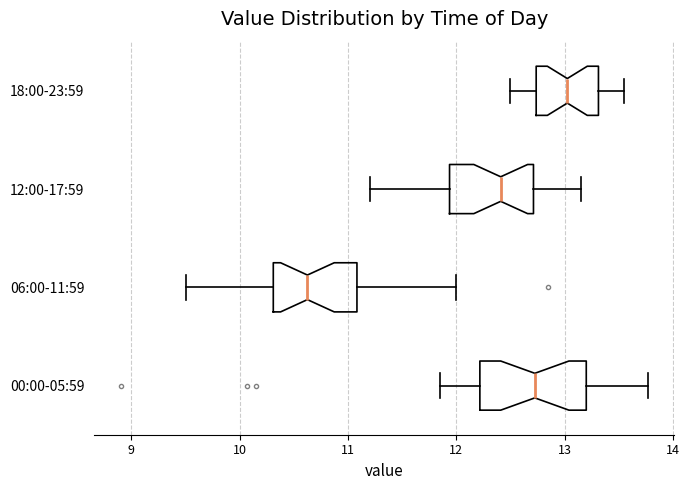

Comparing the boxes themselves (not the whiskers), which one is the widest?

00:00-05:59